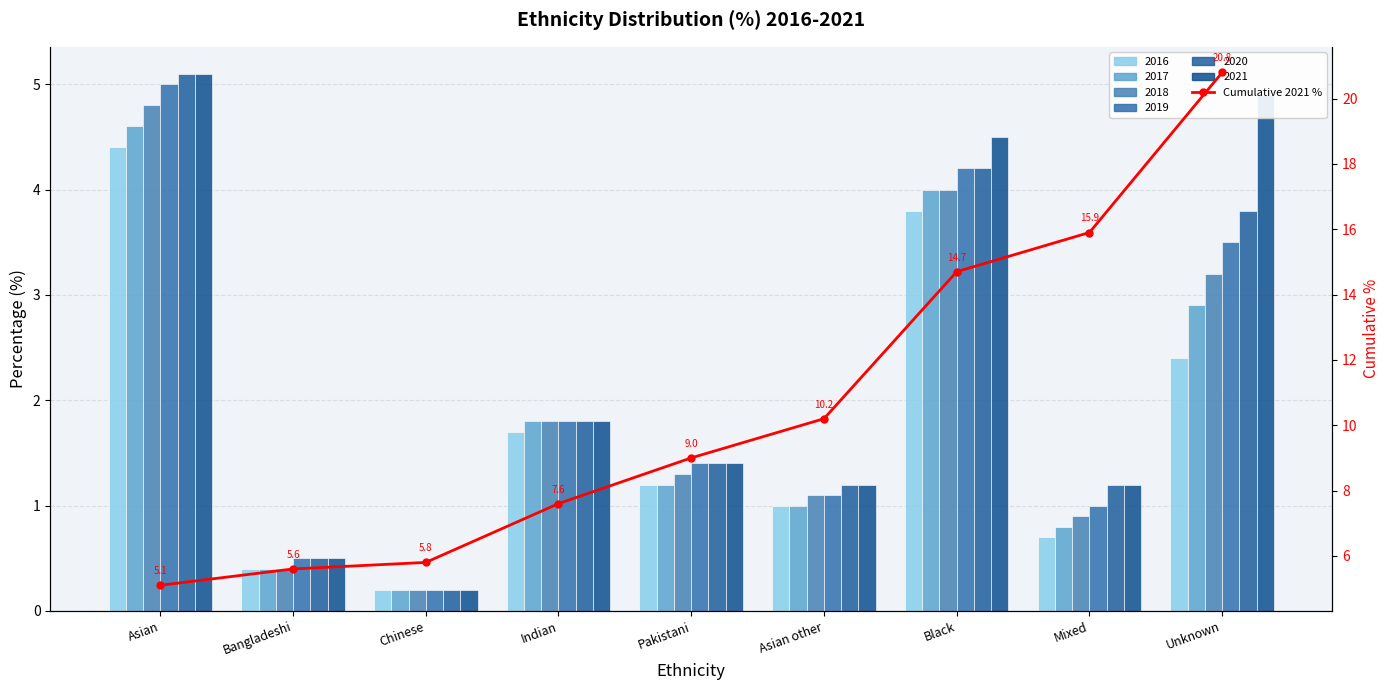

Where does the data first go above 9?

Asian other